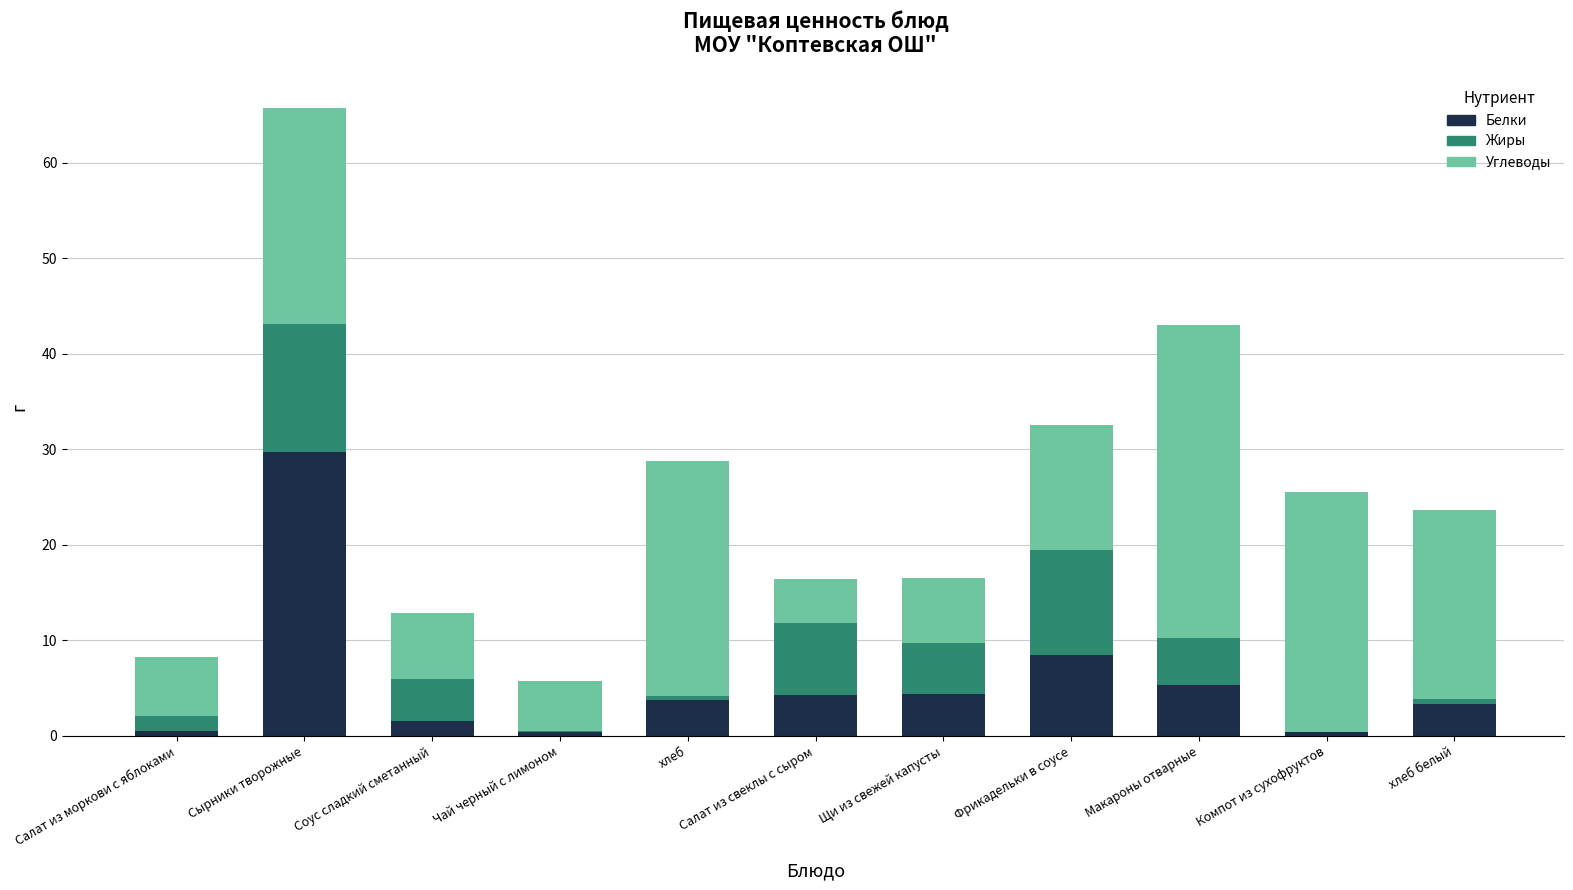

What is the maximum value for Белки?

29.7